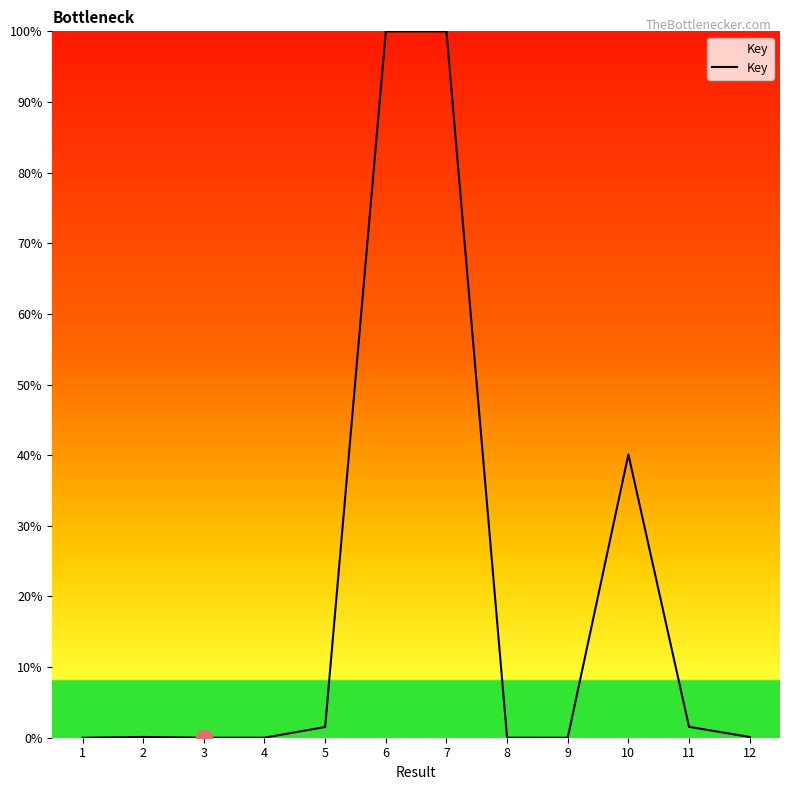

Count the number of categories in the chart.

12